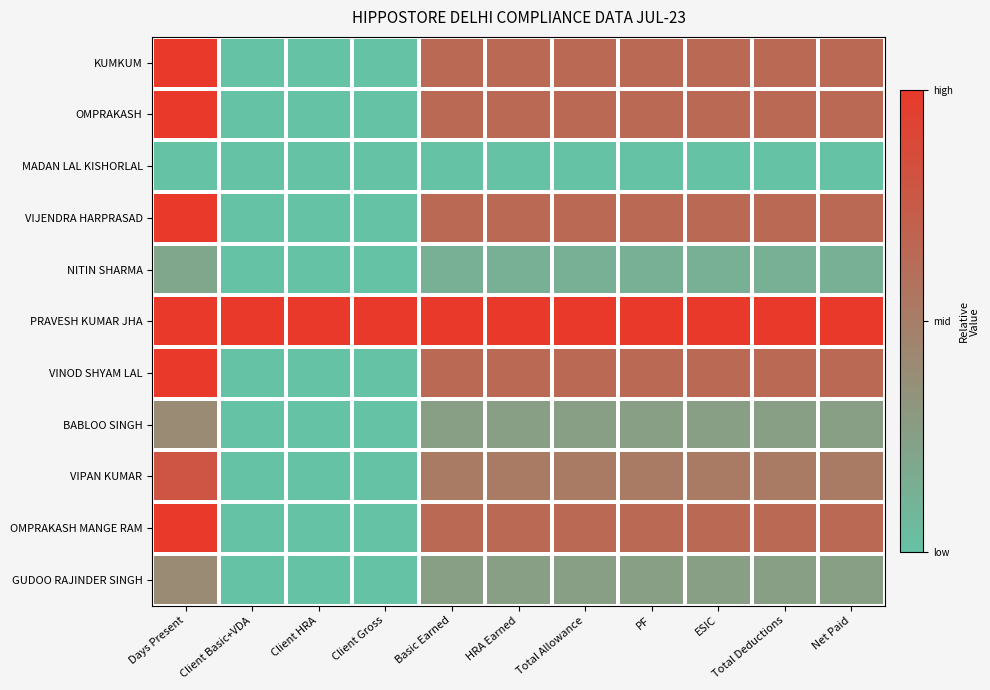

Between Client HRA and Total Deductions, which is larger?

Total Deductions